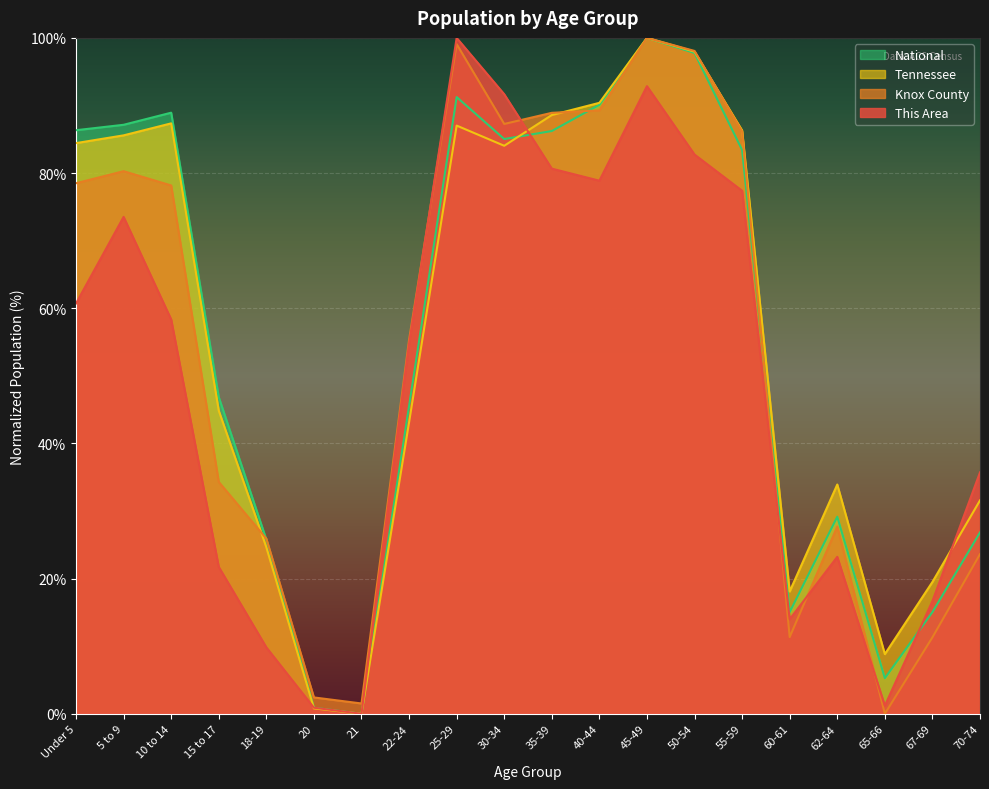

What is the label of the 11th point from the right?

30-34